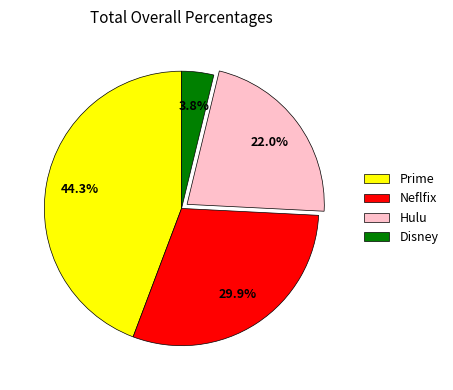

Which has a higher value, Neflfix or Hulu?

Neflfix